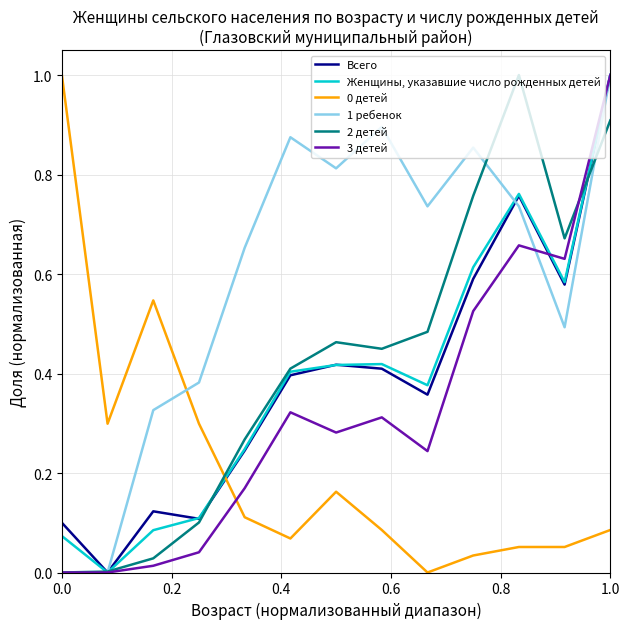

Which series has the largest total across all categories?

1 ребенок